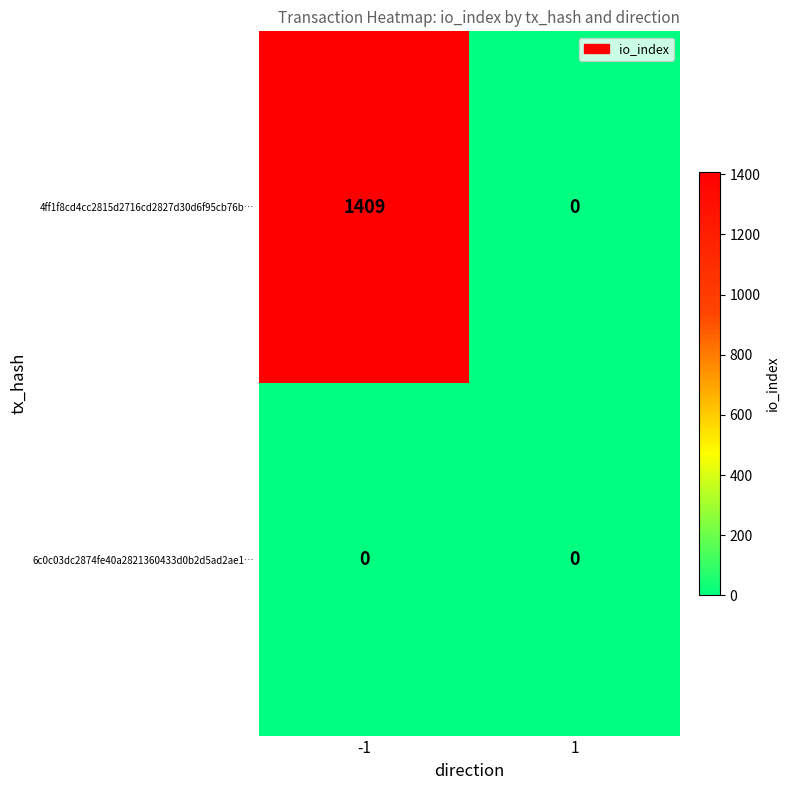

At which category is the sum across all series the highest?

-1